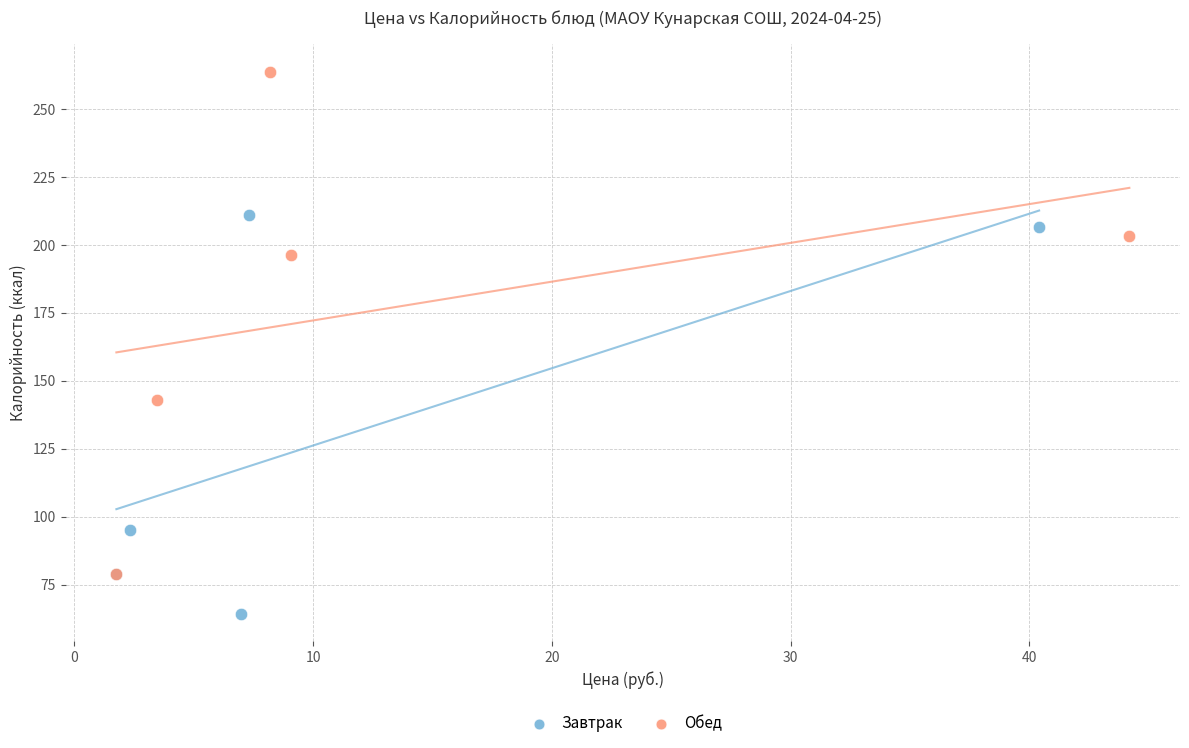

Which series reaches the minimum Y coordinate?

Завтрак